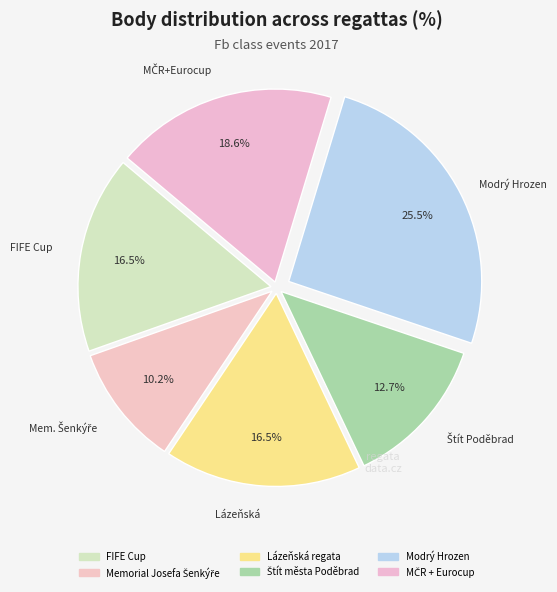

What percentage is the Memorial Josefa Šenkýře slice, to the nearest percent?

10%